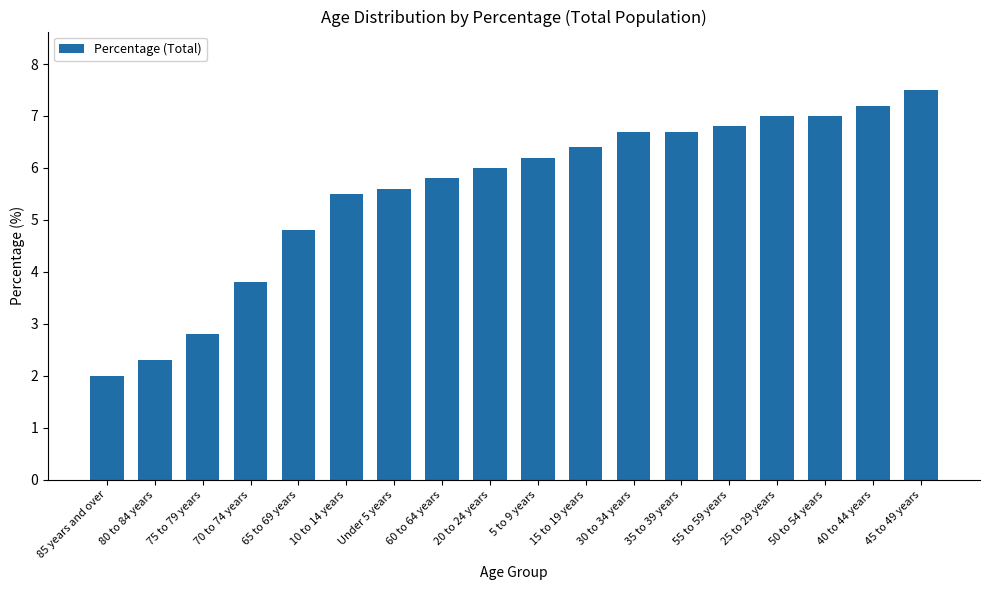

How many series are shown in this chart?

1